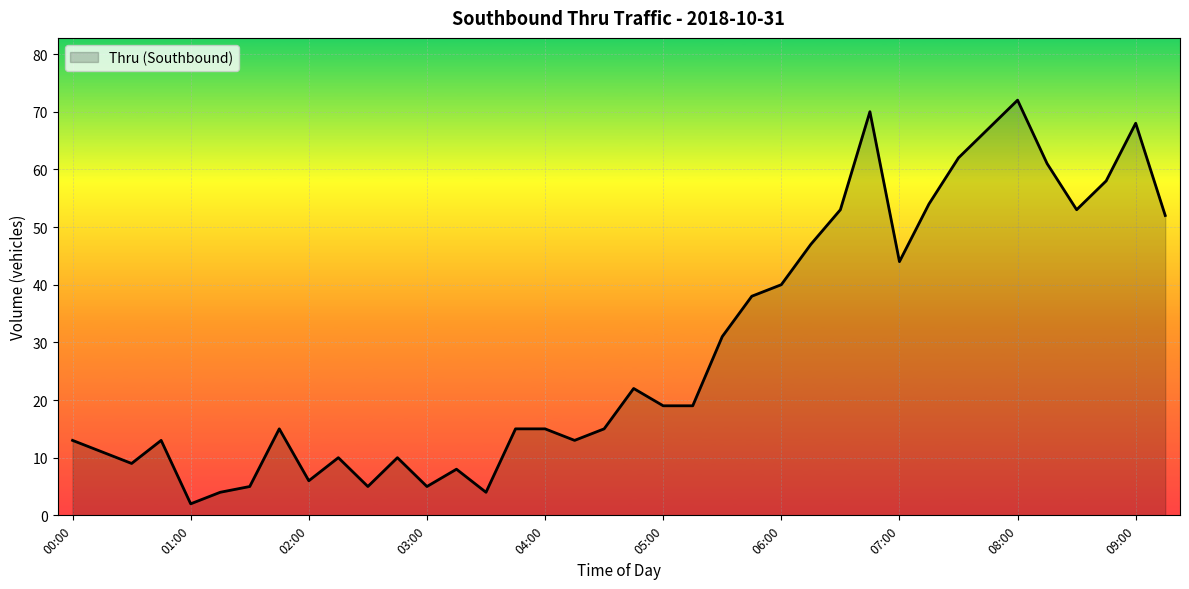

What is the greatest value displayed?

72